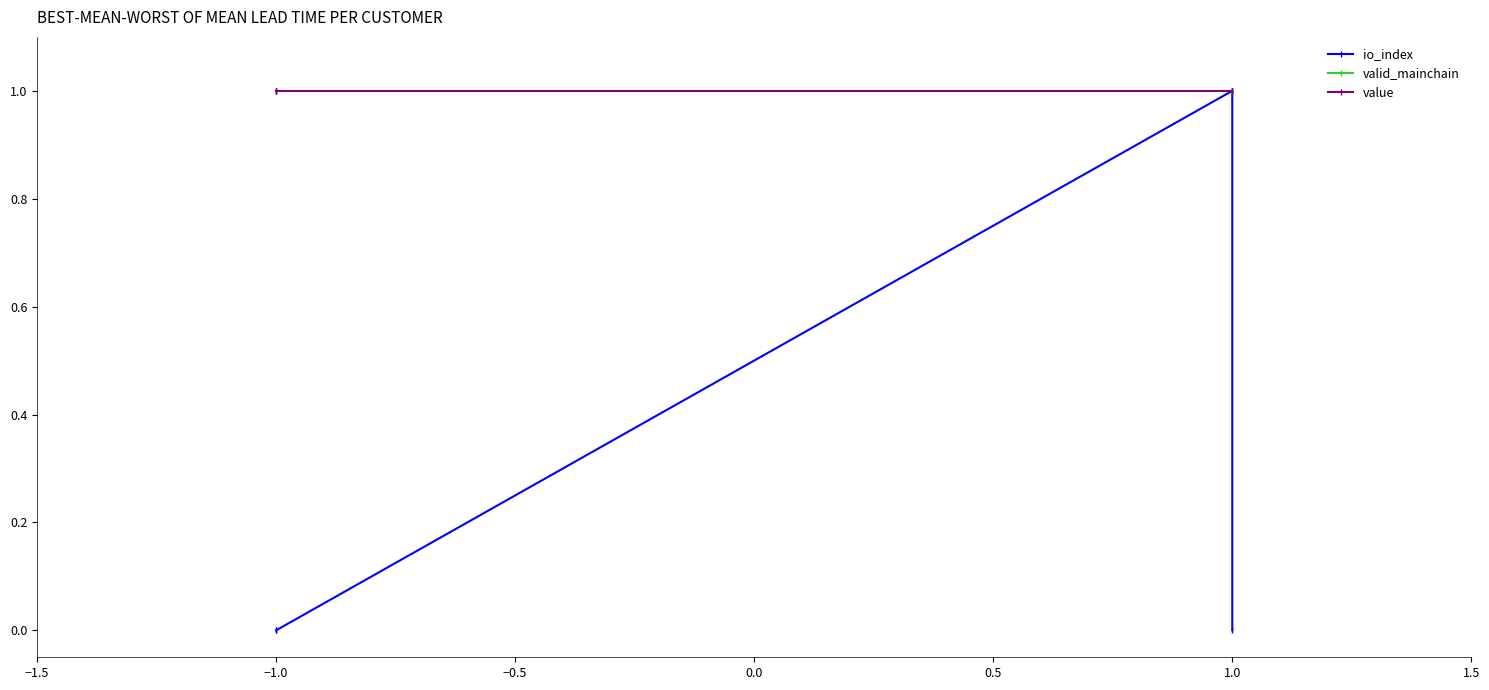

True or false: valid_mainchain and value intersect in this chart.

False